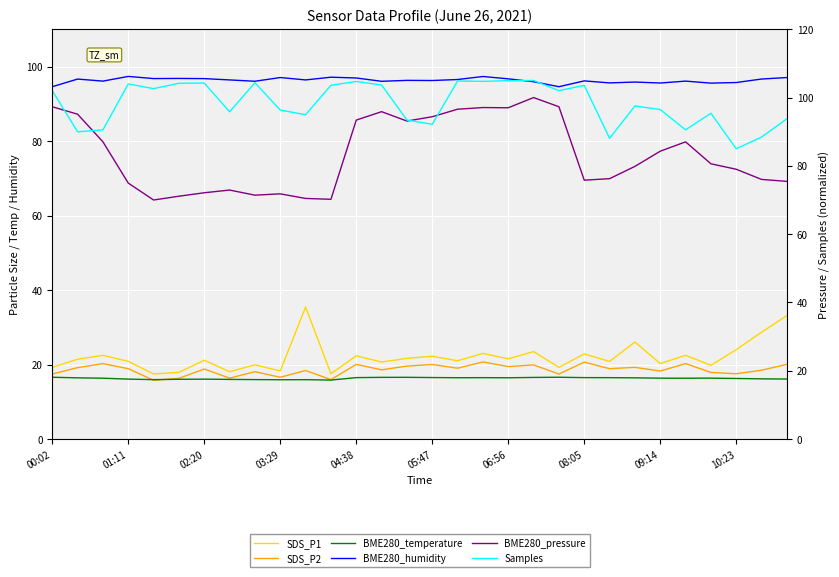

How many data points in BME280_pressure are above 80?

15